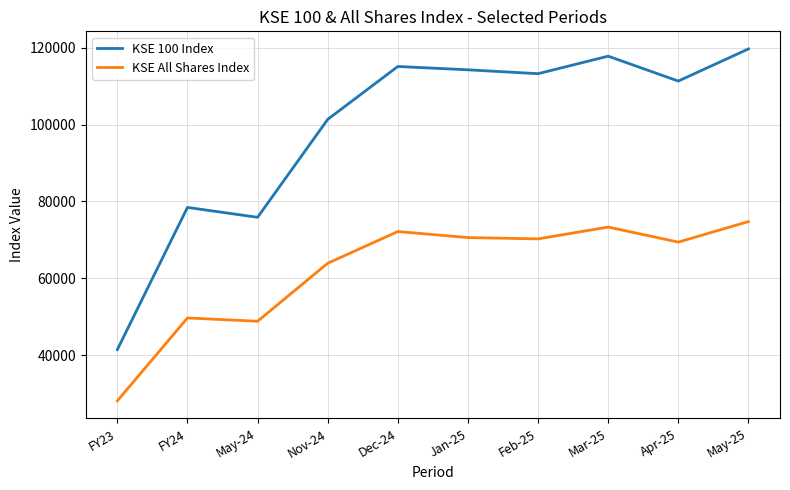

What is the difference between the maximum and second lowest values in the KSE 100 Index series?

43812.6